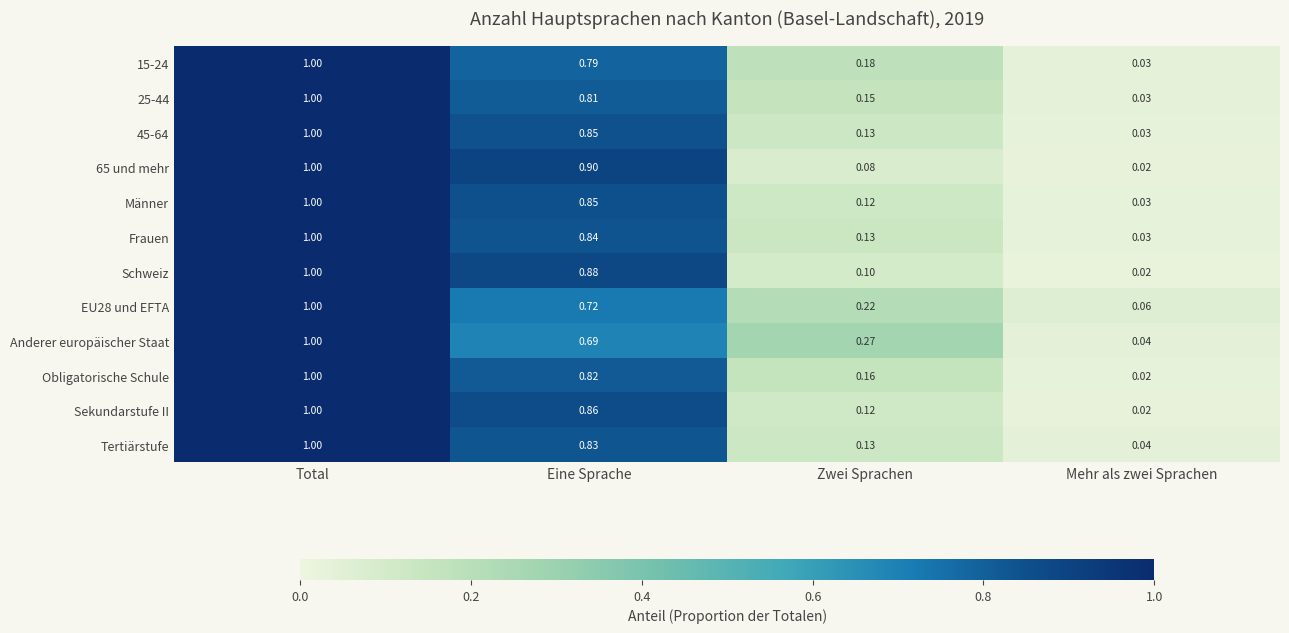

At which category is the sum across all series the highest?

Total